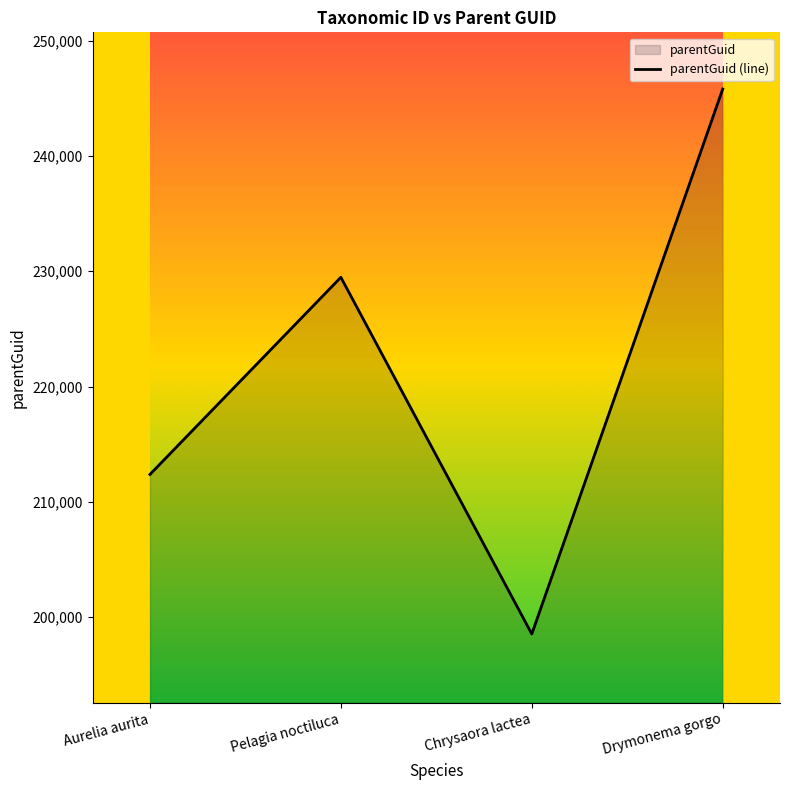

At which category does the data reach its first local peak?

Pelagia noctiluca